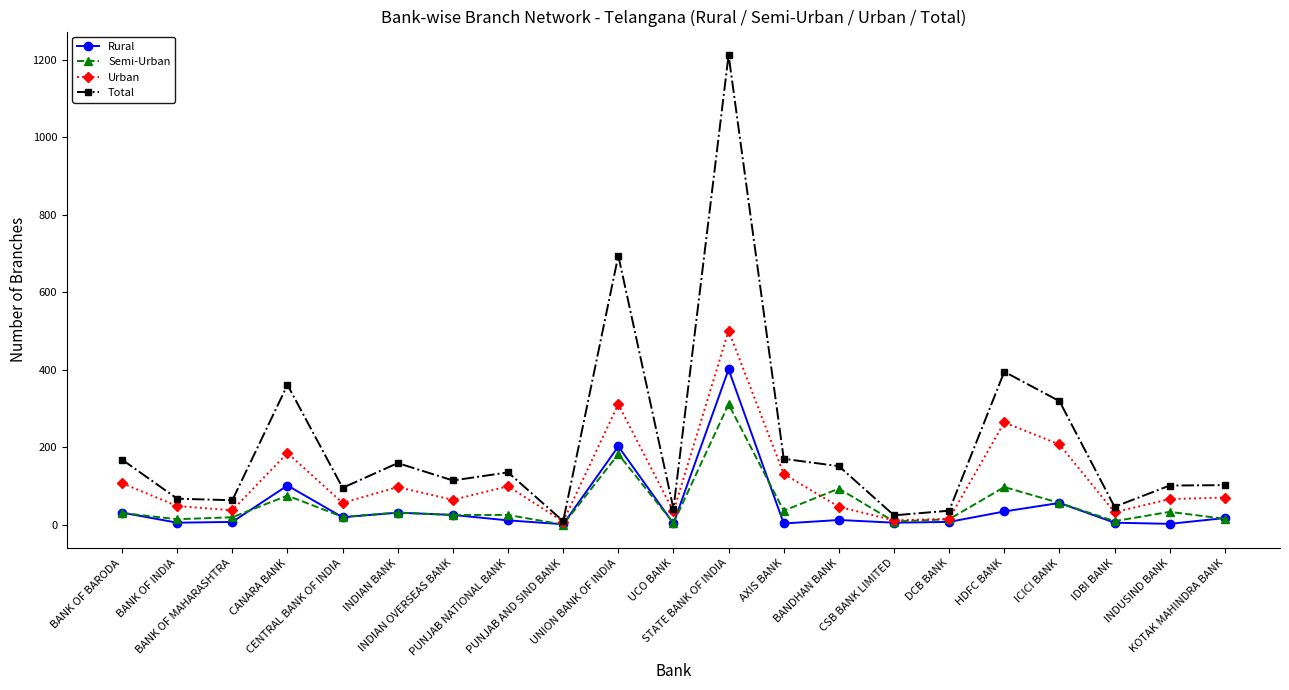

Between AXIS BANK and CSB BANK LIMITED, which series saw the biggest shift?

Total